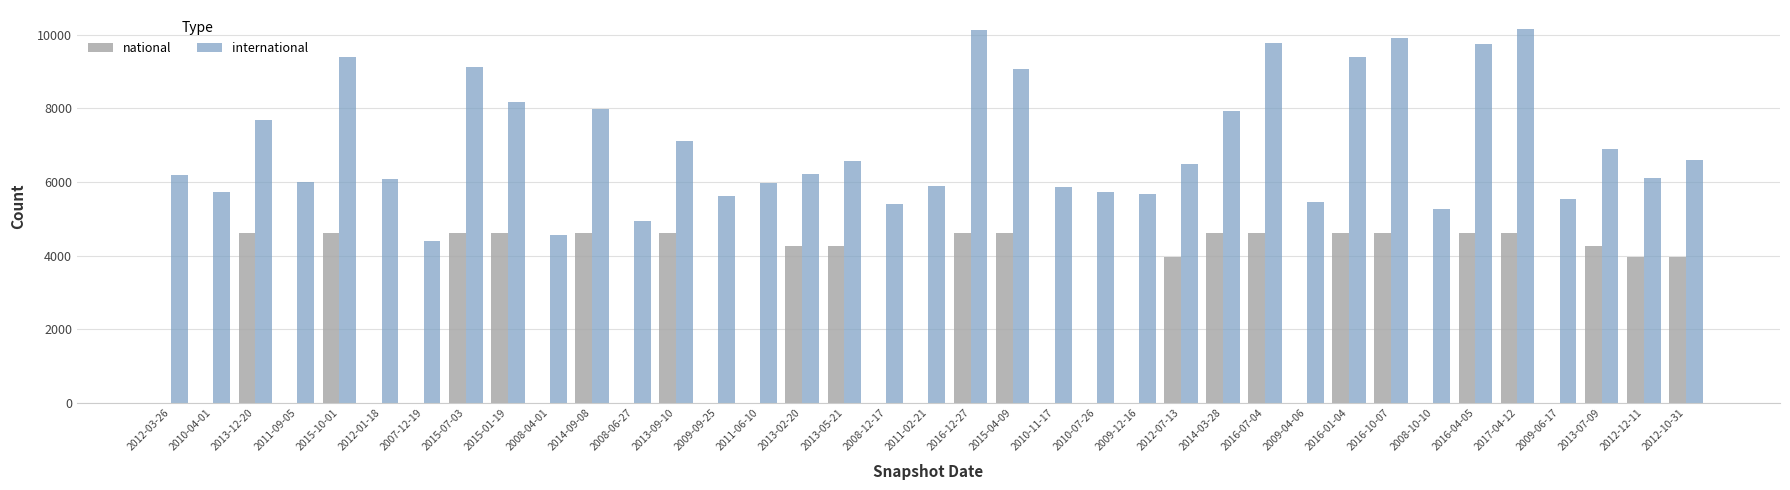

How many data points does each series have?

37